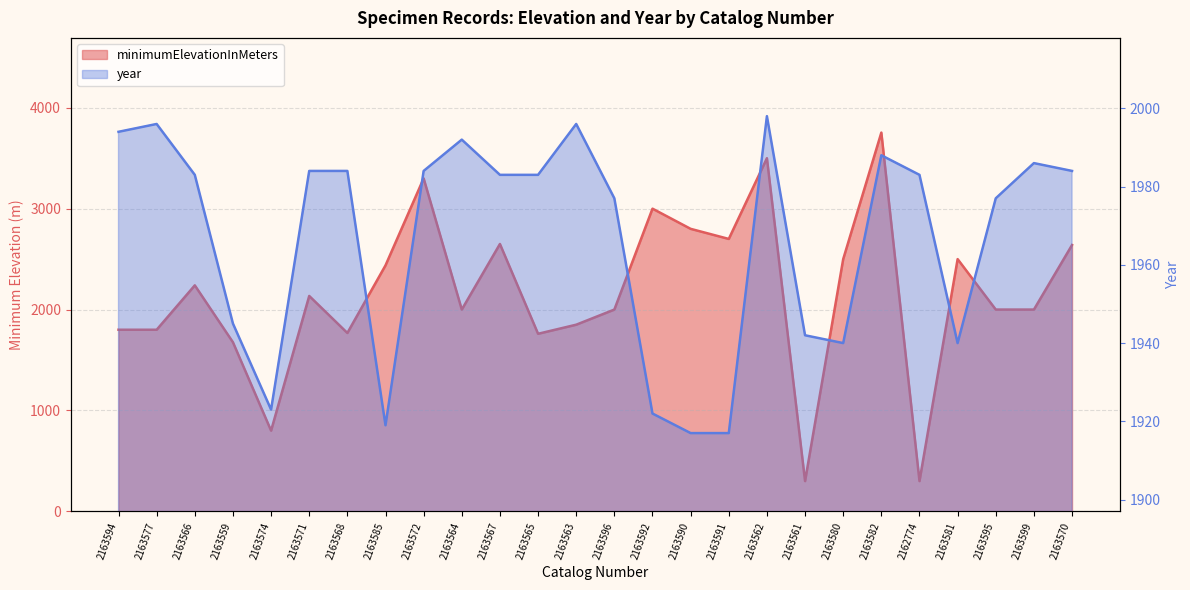

True or false: minimumElevationInMeters has more than 2 points higher than both neighbors.

True